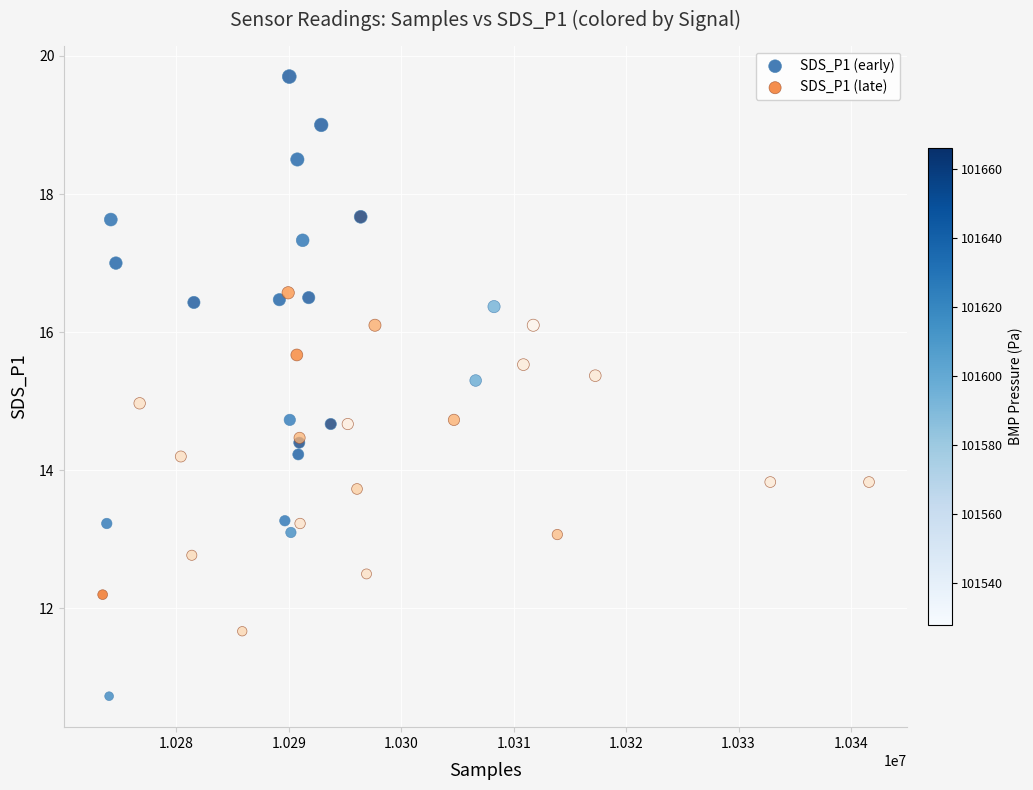

Which series reaches the maximum Y coordinate?

SDS_P1 (early)